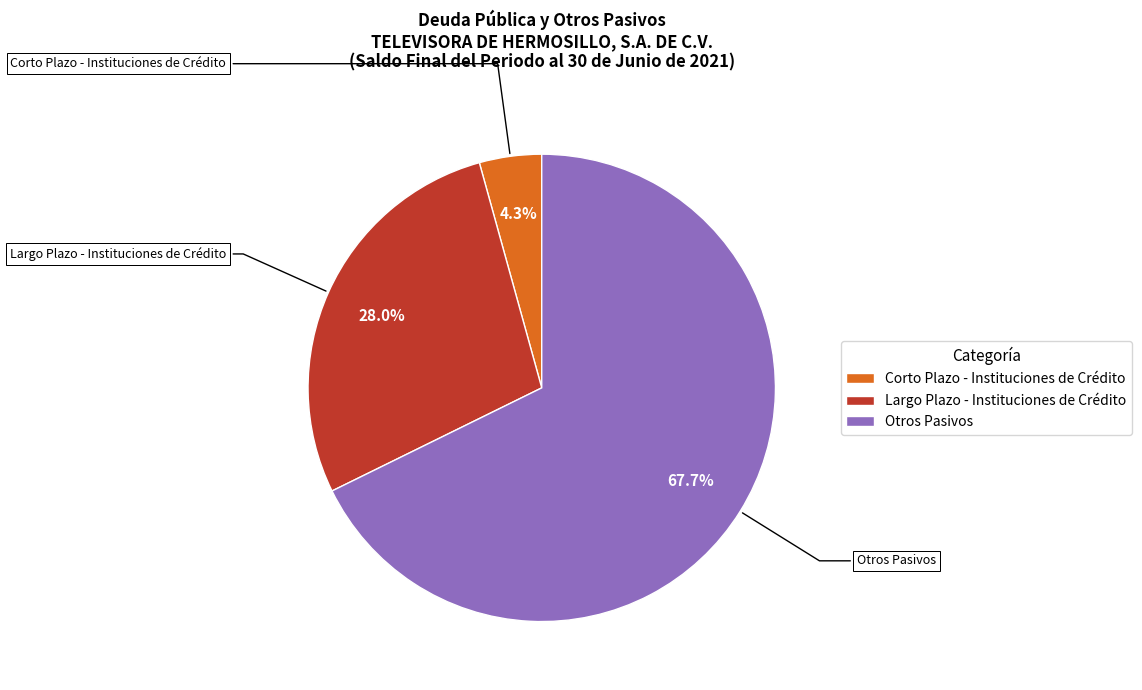

What percentage is the Largo Plazo - Instituciones de Crédito slice, to the nearest percent?

28%